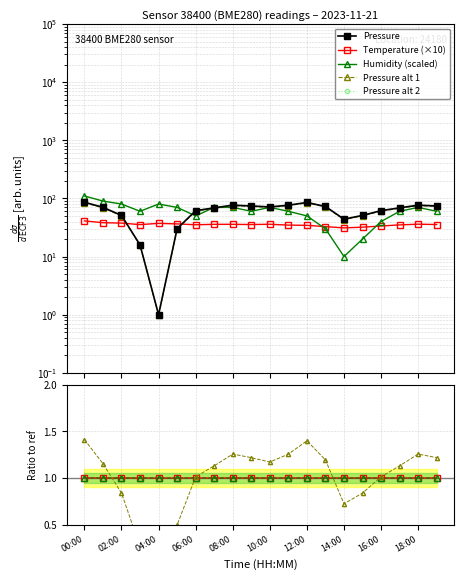

Which series has the largest total across all categories?

pressure